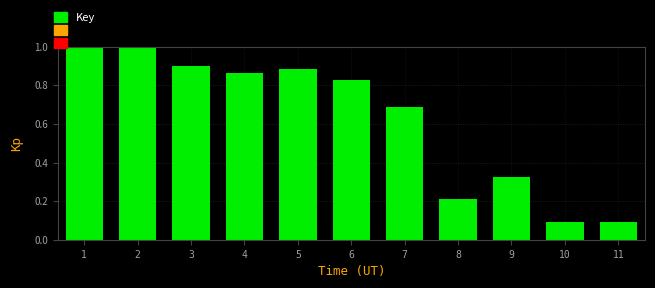

What is the sum of all values?

6.9